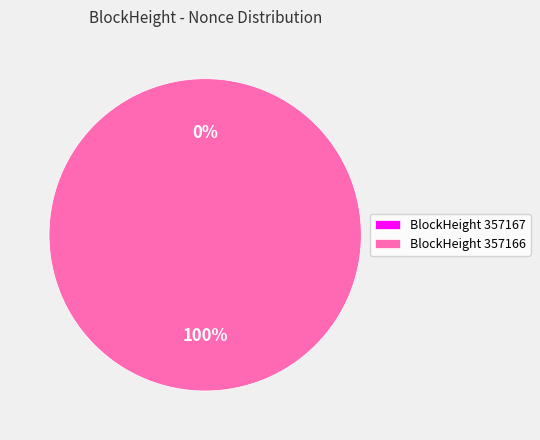

Which category accounts for the majority?

357166